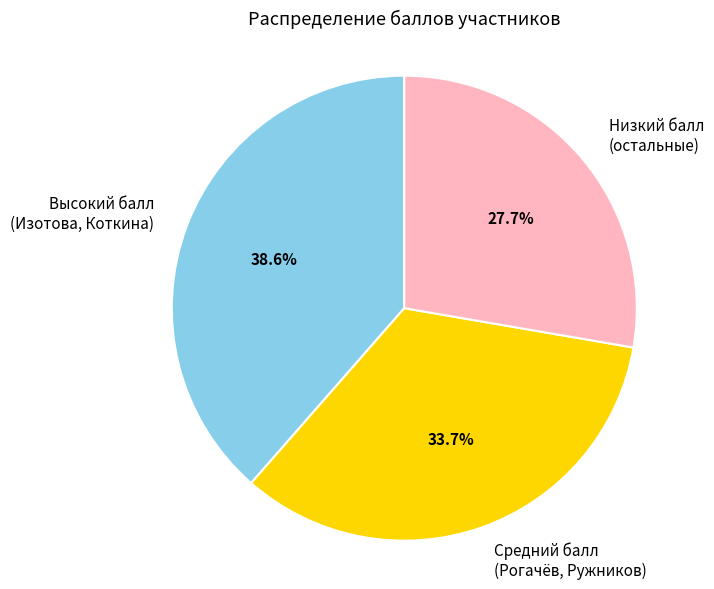

Rank the categories by value from highest to lowest.

Высокий балл (Изотова, Коткина), Средний балл (Рогачёв, Ружников), Низкий балл (остальные)